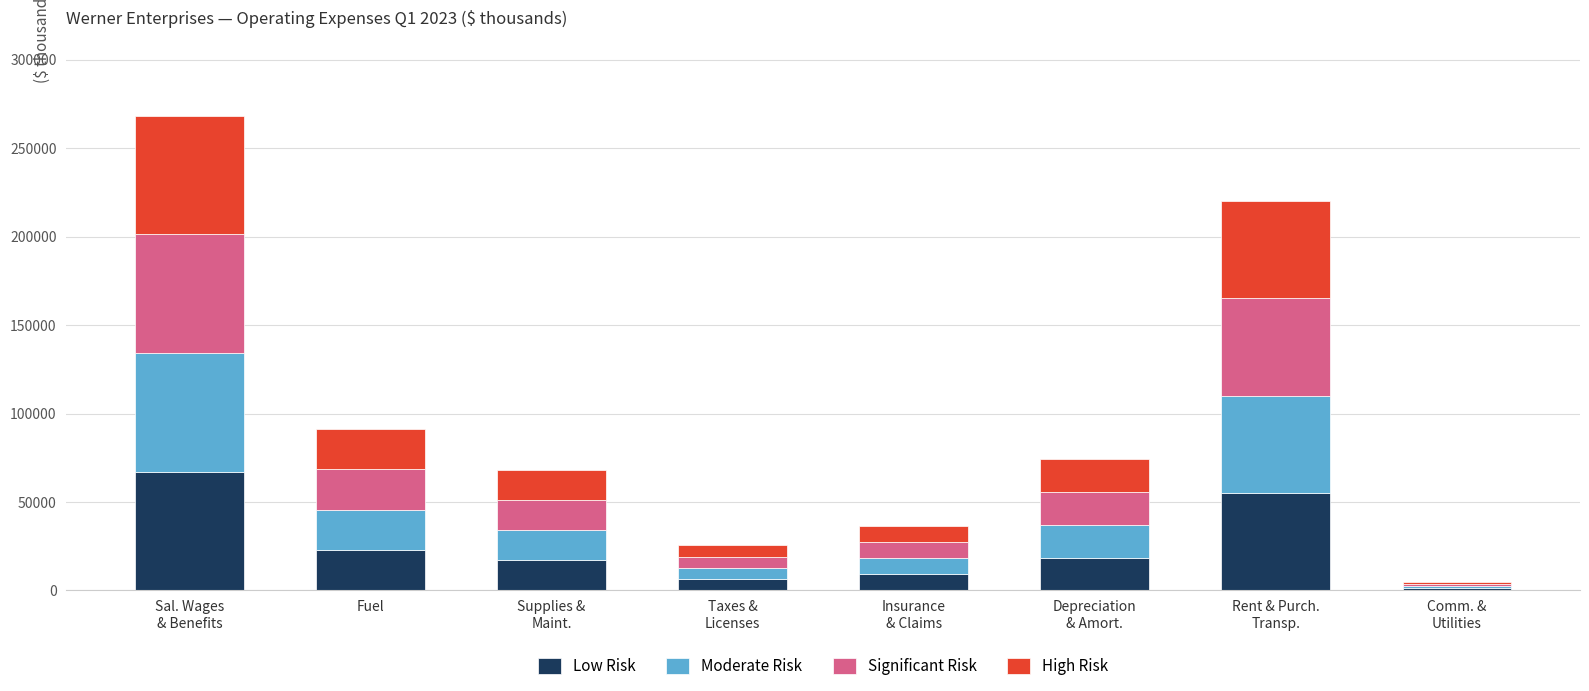

What is the maximum value for Low Risk?

67078.8